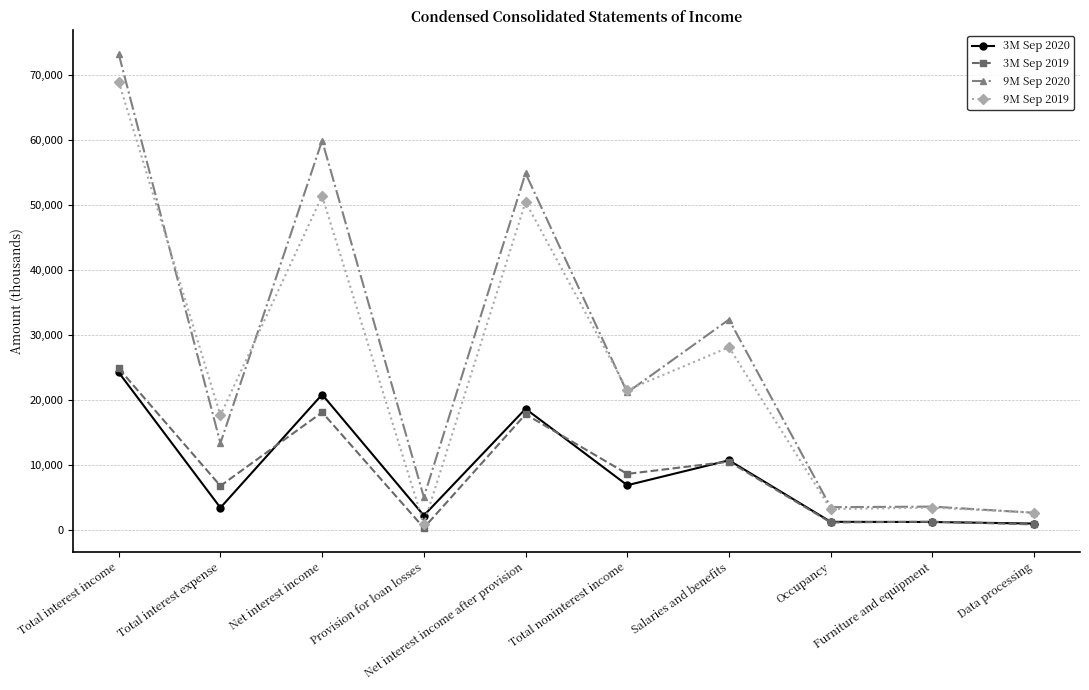

Read the 3M Sep 2019 value at Data processing, to the nearest 100.

800